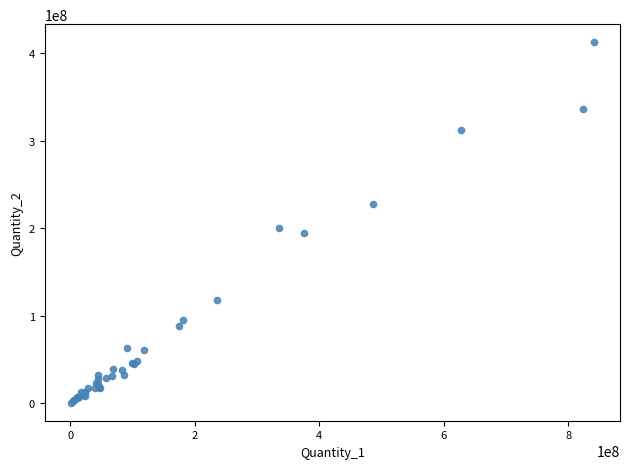

What Y value in the scatter plot is closest to 206510710?

199833376.0